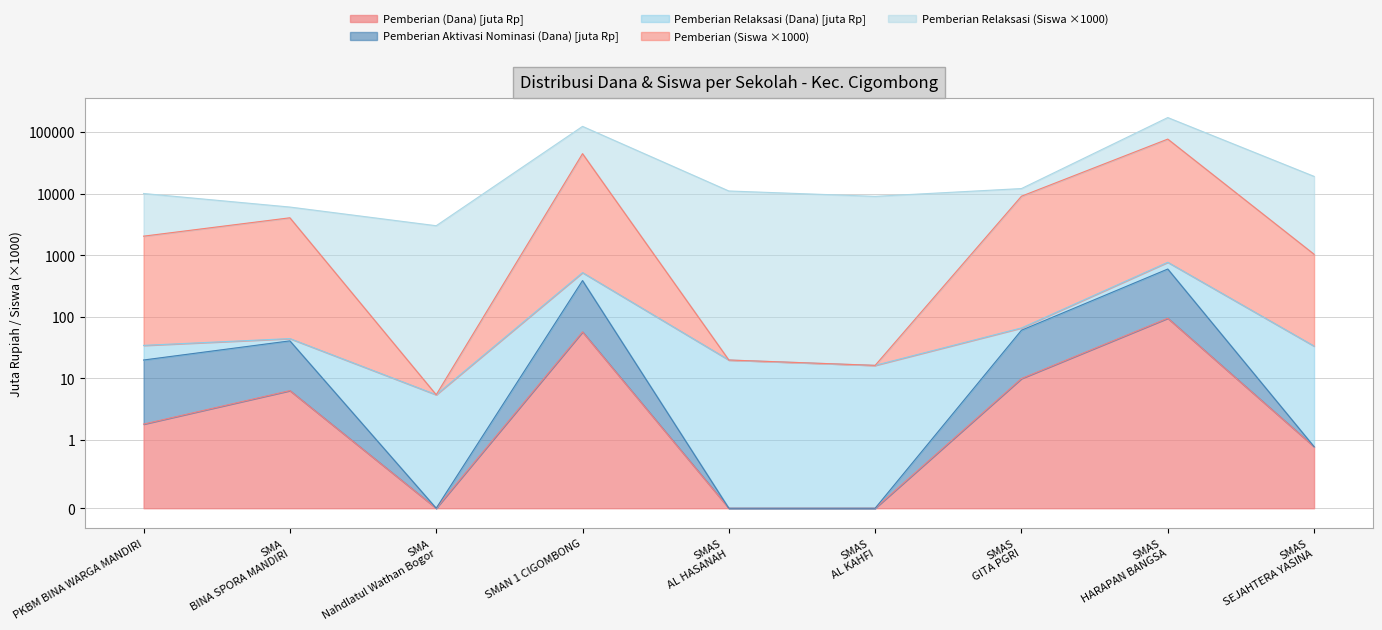

Reading left to right, what are all the values shown in this chart?

Pemberian Relaksasi (Siswa): 10034.2	6044.1	3005.4	123520.2	11019.8	9016.2	12065.7	171765.9	19033.3
Pemberian Relaksasi (Dana): 34.2	44.1	5.4	520.2	19.8	16.2	65.7	765.9	33.3
Pemberian (Dana): 1.8	6.3	0.0	56.7	0.0	0.0	9.9	94.5	0.9
Pemberian (Siswa): 2034.2	4044.1	5.4	44520.2	19.8	16.2	9065.7	76765.9	1033.3
Pemberian Dari Aktivasi Nominasi (Dana): 19.8	40.5	0.0	386.1	0.0	0.0	60.3	594.9	0.9